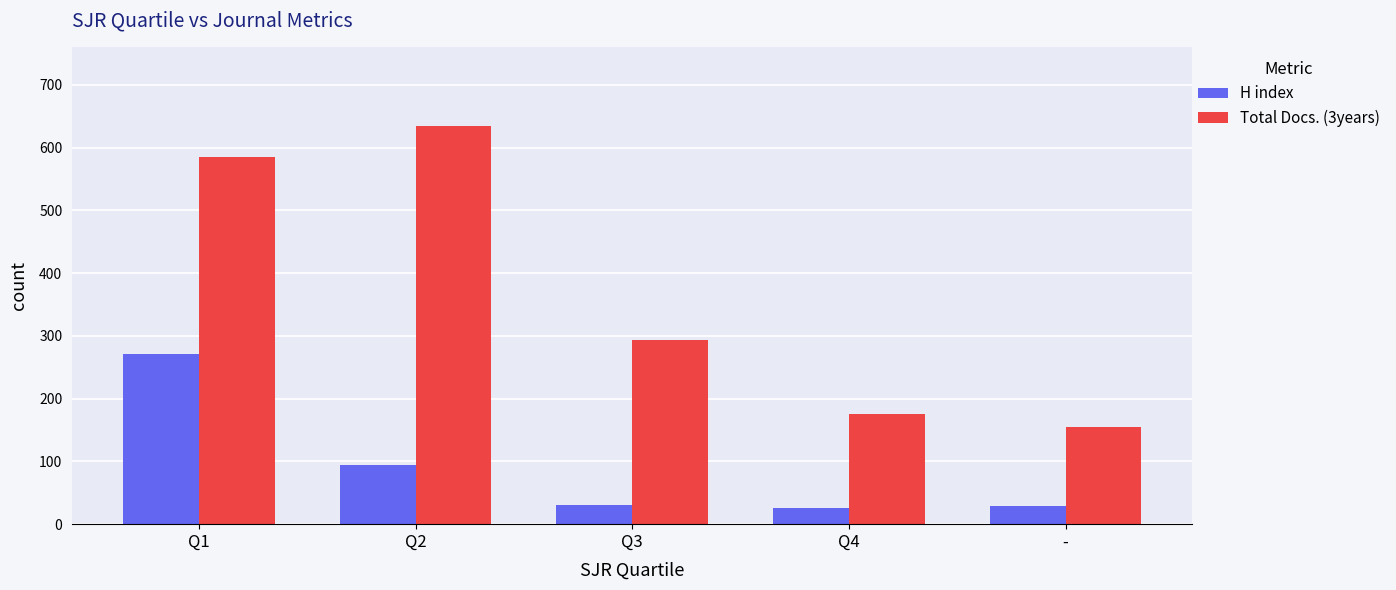

Is the value of Total Docs. (3years) at Q2 greater than the value of H index at Q3?

Yes